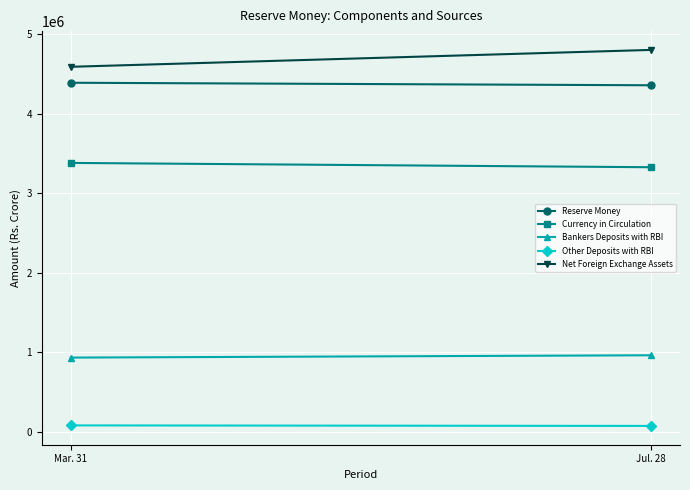

What is the difference between the maximum and minimum values in the Reserve Money series?

31658